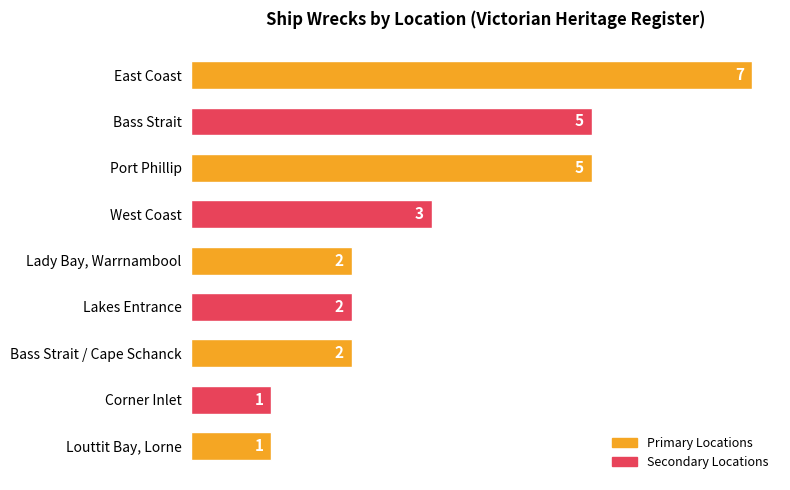

What is the average value?

3